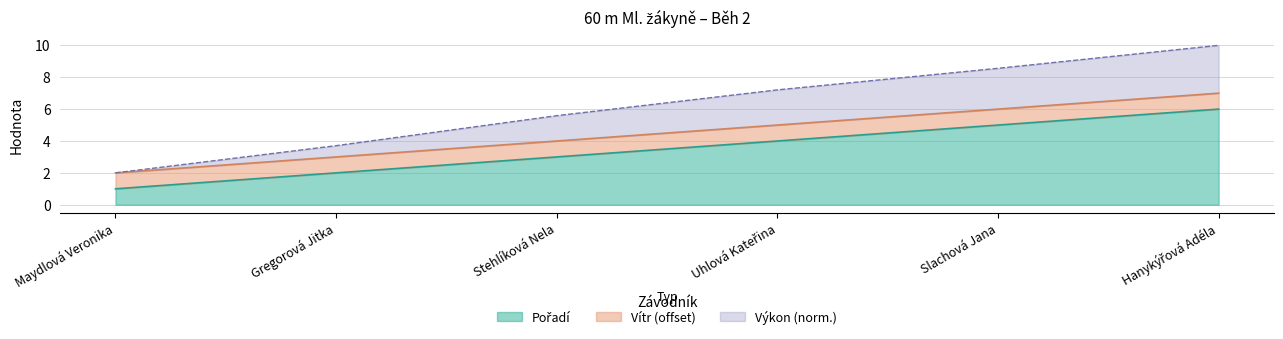

What is the difference between the maximum and minimum values in the Pořadí series?

5.0